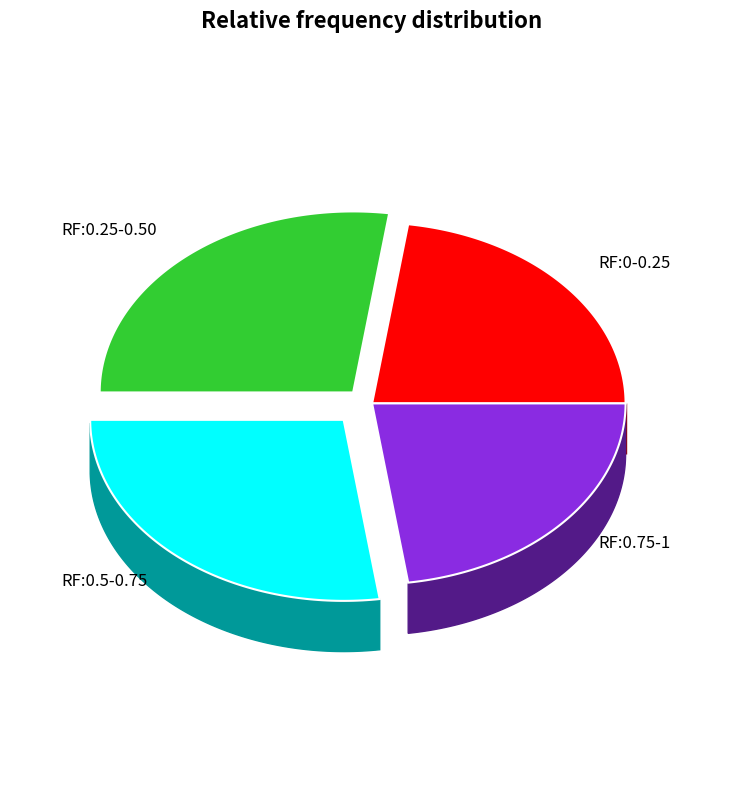

Does Sin linea base account for over 50% of the chart?

No